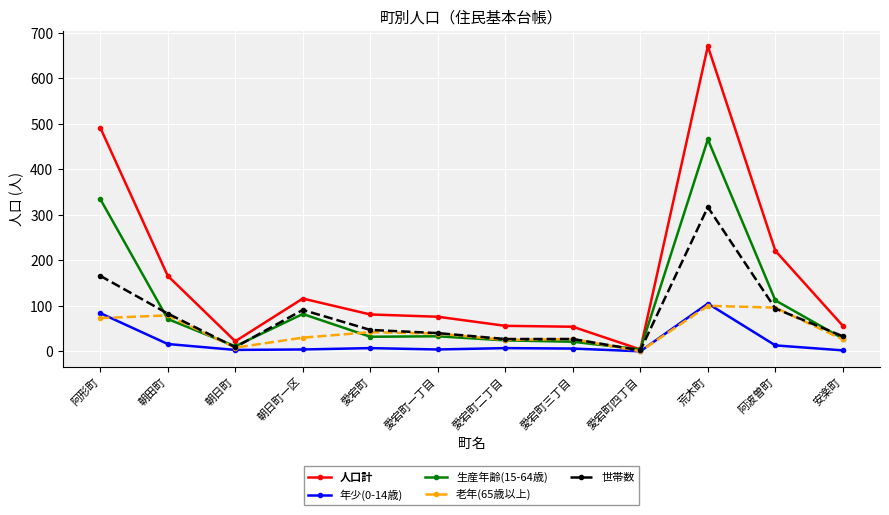

Does the chart have visible grid lines?

Yes